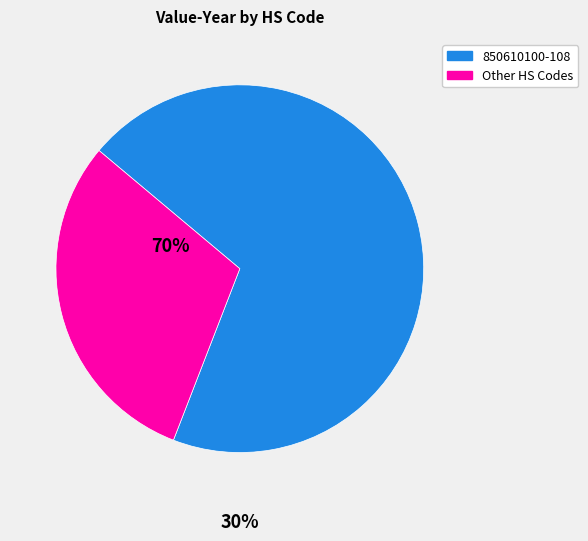

Is there a majority slice in this chart?

Yes